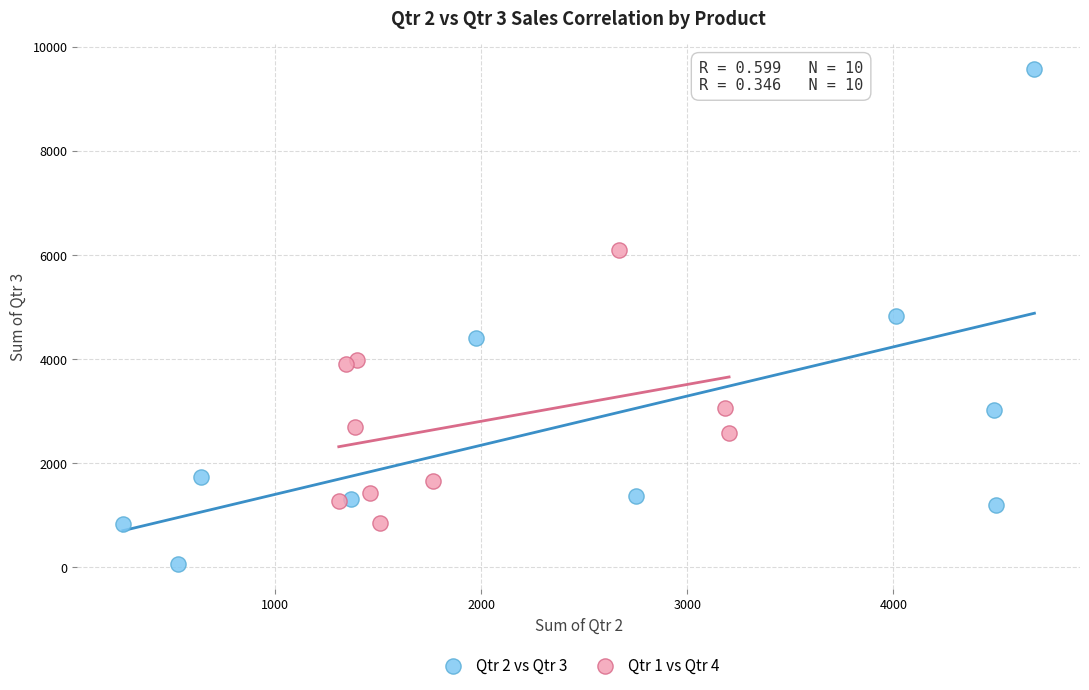

Which series has the largest Y range (max minus min)?

Qtr 2 vs Qtr 3